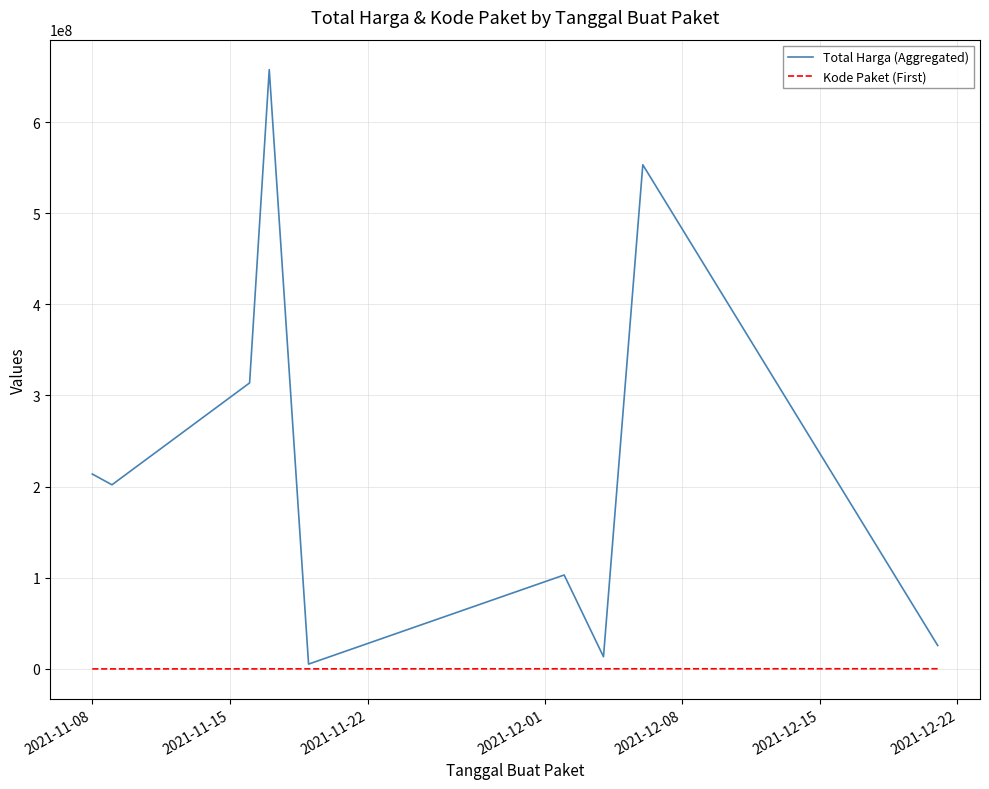

What is the sum of all Total Harga (Aggregated) values?

2087493917